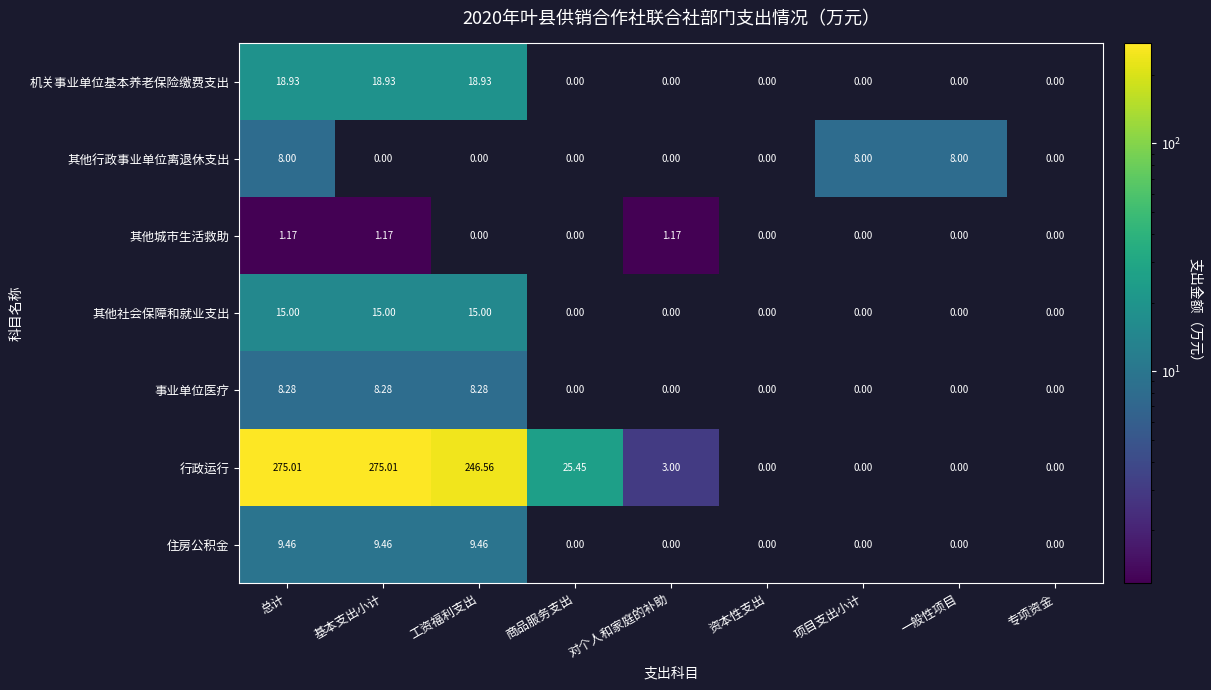

Which series changed the most between 基本支出小计 and 对个人和家庭的补助?

行政运行